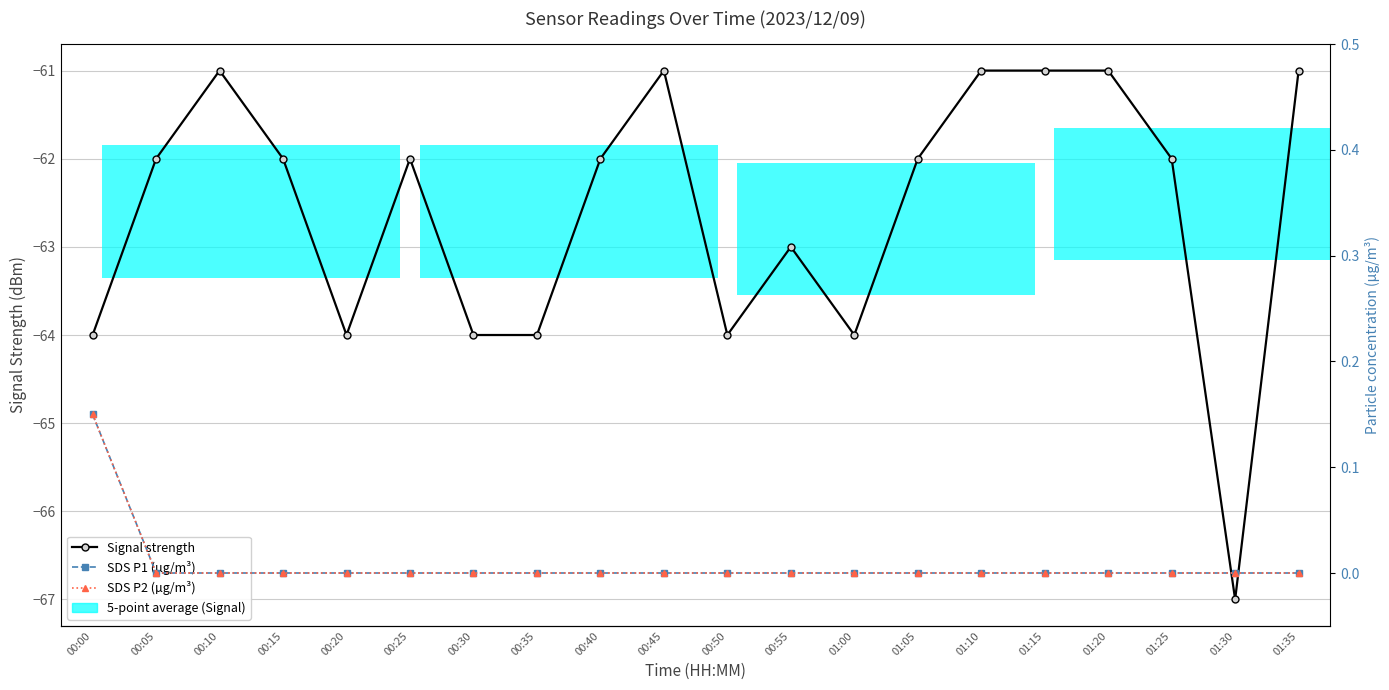

Reading left to right, transcribe all the data shown in this chart.

Signal strength: -64.0	-62.0	-61.0	-62.0	-64.0	-62.0	-64.0	-64.0	-62.0	-61.0	-64.0	-63.0	-64.0	-62.0	-61.0	-61.0	-61.0	-62.0	-67.0	-61.0
SDS P1 (µg/m³): 0.1	0.0	0.0	0.0	0.0	0.0	0.0	0.0	0.0	0.0	0.0	0.0	0.0	0.0	0.0	0.0	0.0	0.0	0.0	0.0
SDS P2 (µg/m³): 0.1	0.0	0.0	0.0	0.0	0.0	0.0	0.0	0.0	0.0	0.0	0.0	0.0	0.0	0.0	0.0	0.0	0.0	0.0	0.0